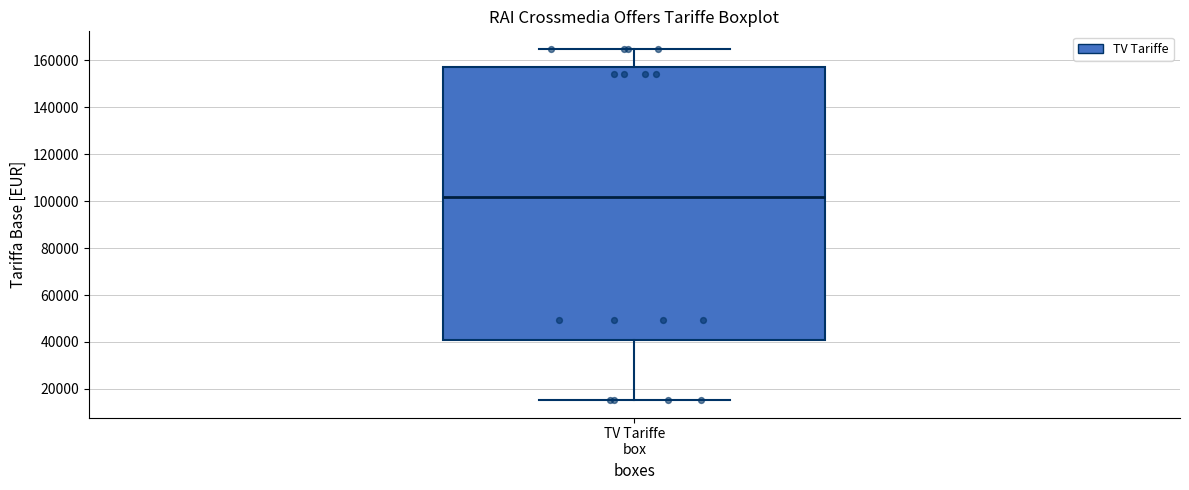

Where is the upper edge of the box for TV Tariffe box on the y-axis? The values are not printed on the chart, so give them approximately, as read against the axis.

156000